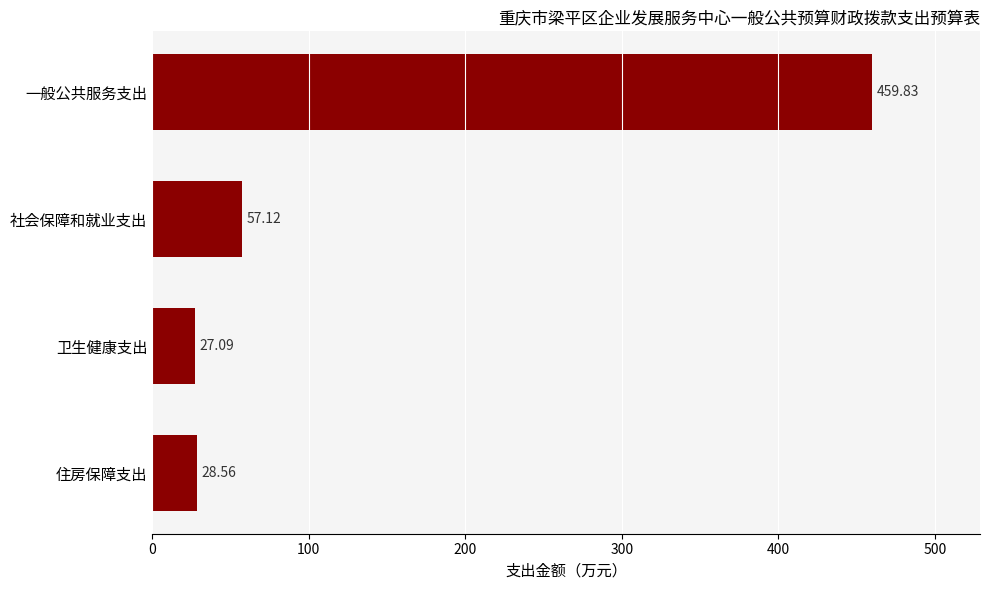

What is the difference between the second highest and second lowest values?

28.6